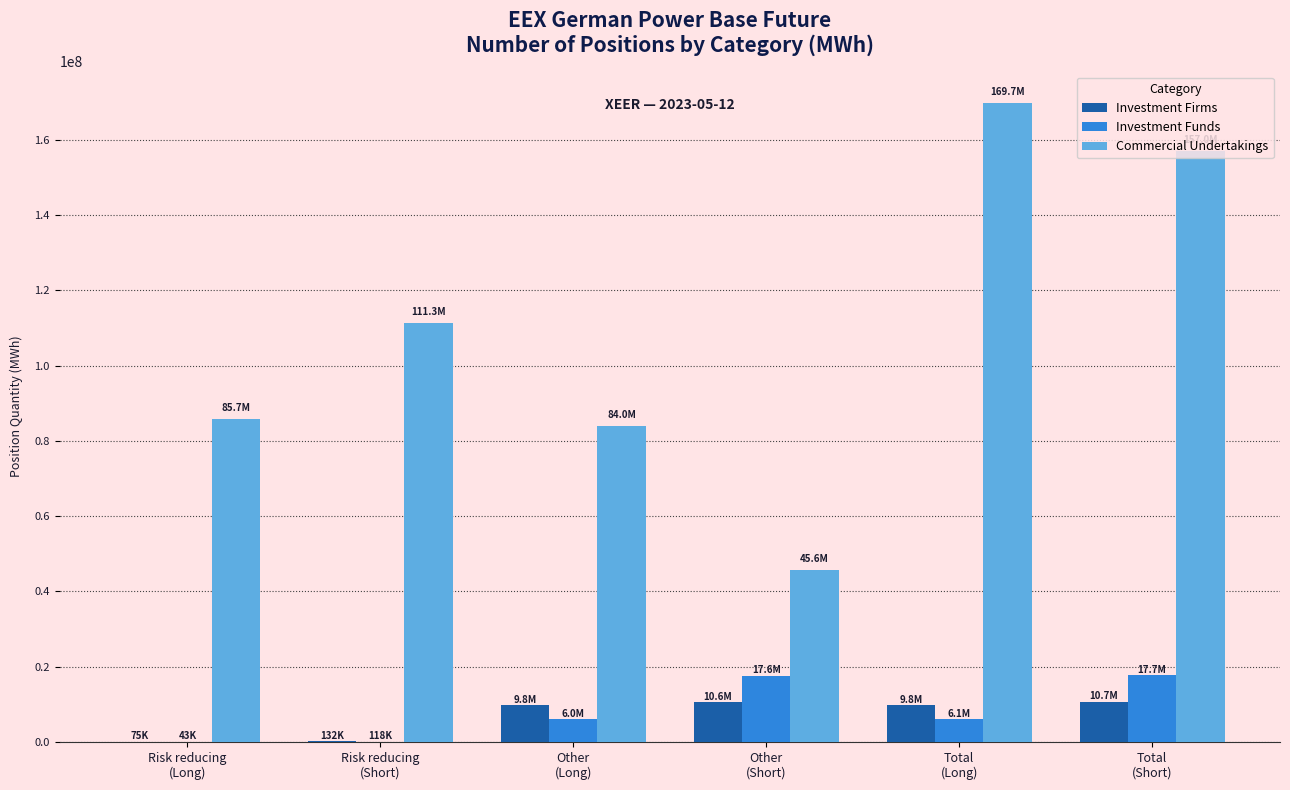

What is the highest value of the Commercial Undertakings series?

169702352.7